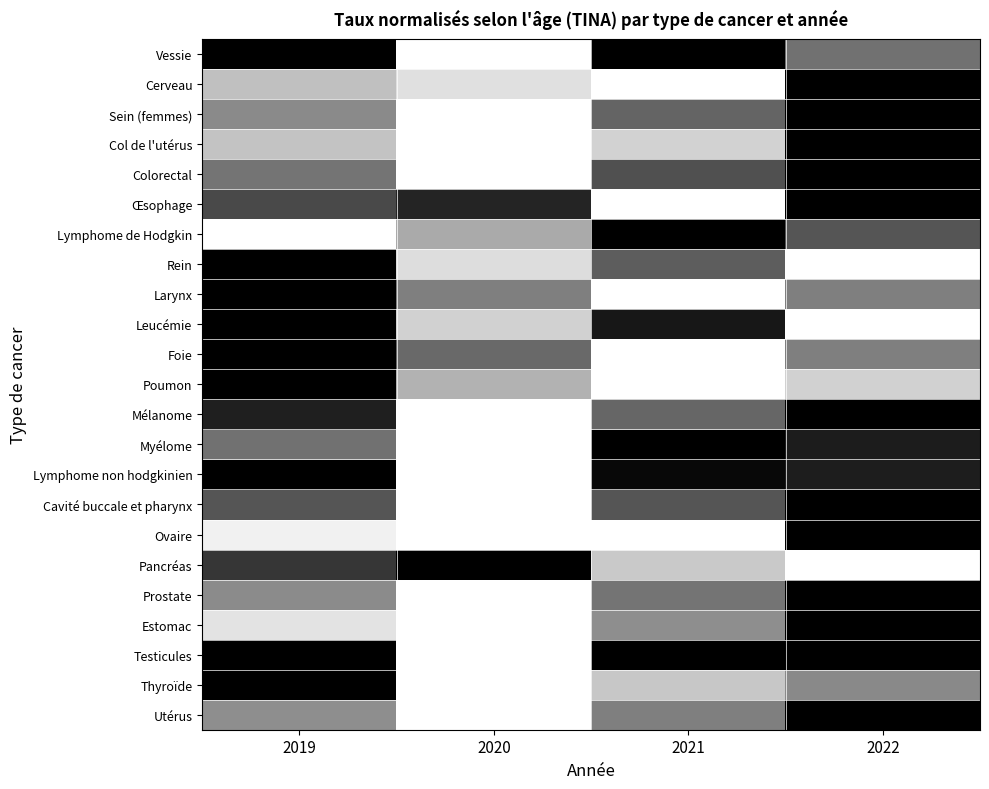

What is the difference between the highest and lowest values at 2019?

1.0